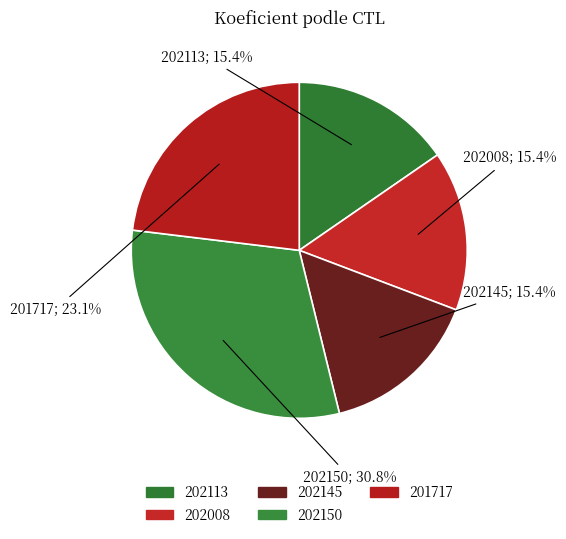

To the nearest percent, what percentage of the pie is 202008?

15%